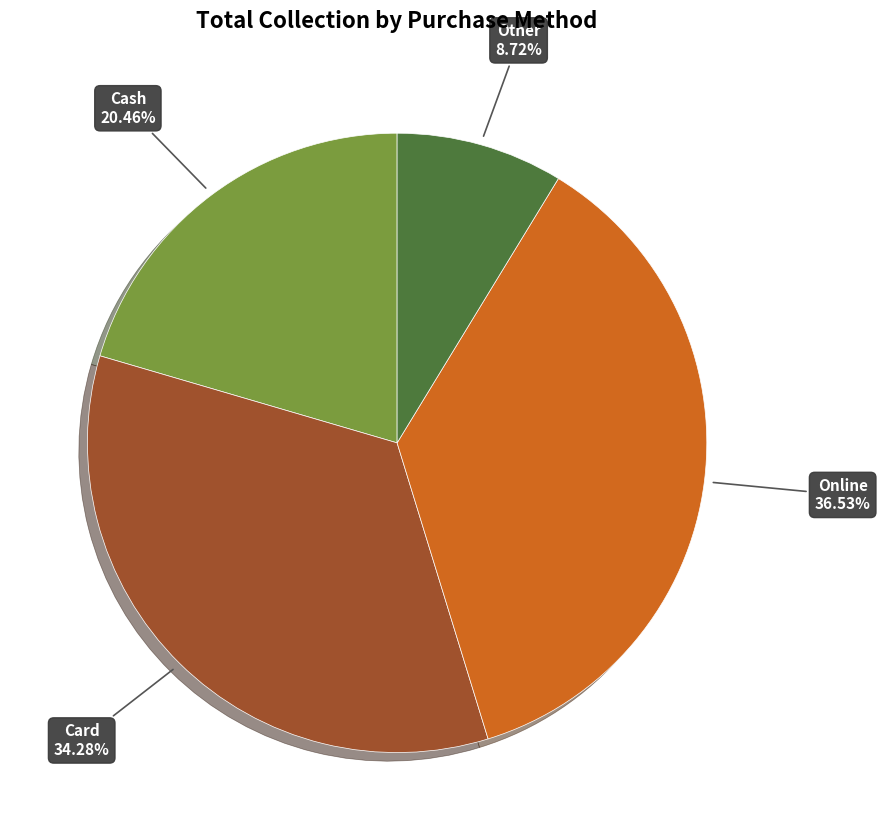

Rank the categories by value from lowest to highest.

Other, Cash, Card, Online